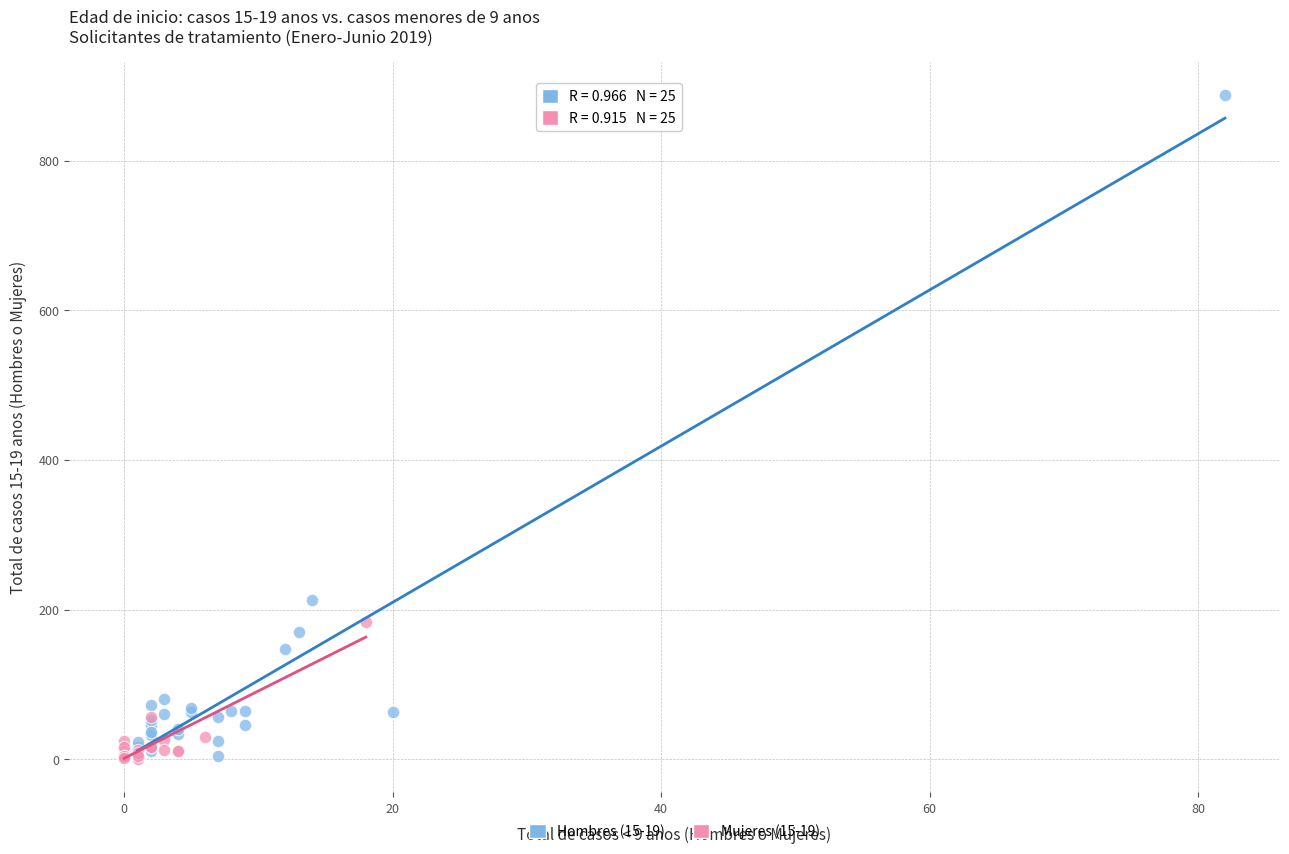

What are all the series names shown in the legend?

Hombres (15-19), Mujeres (15-19)